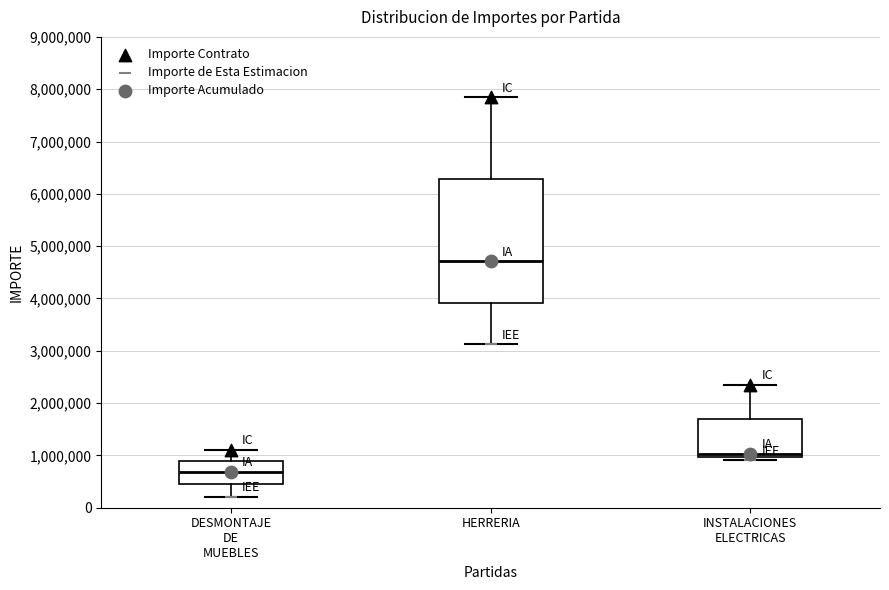

Which box has the highest median line?

HERRERIA